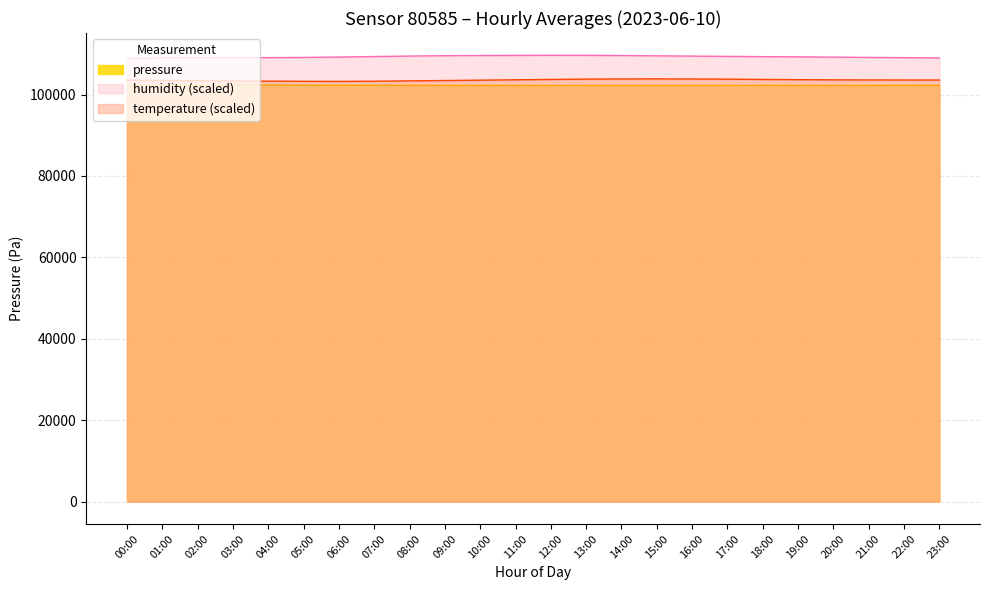

True or false: pressure and humidity intersect in this chart.

False